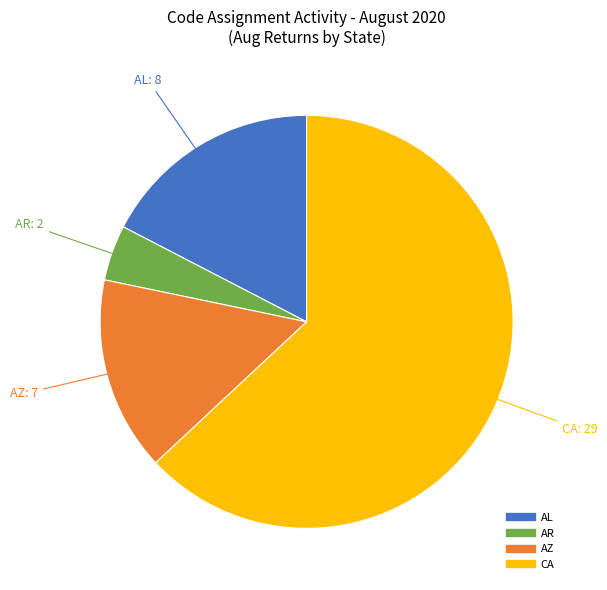

Is there any slice that represents more than half of the pie?

Yes